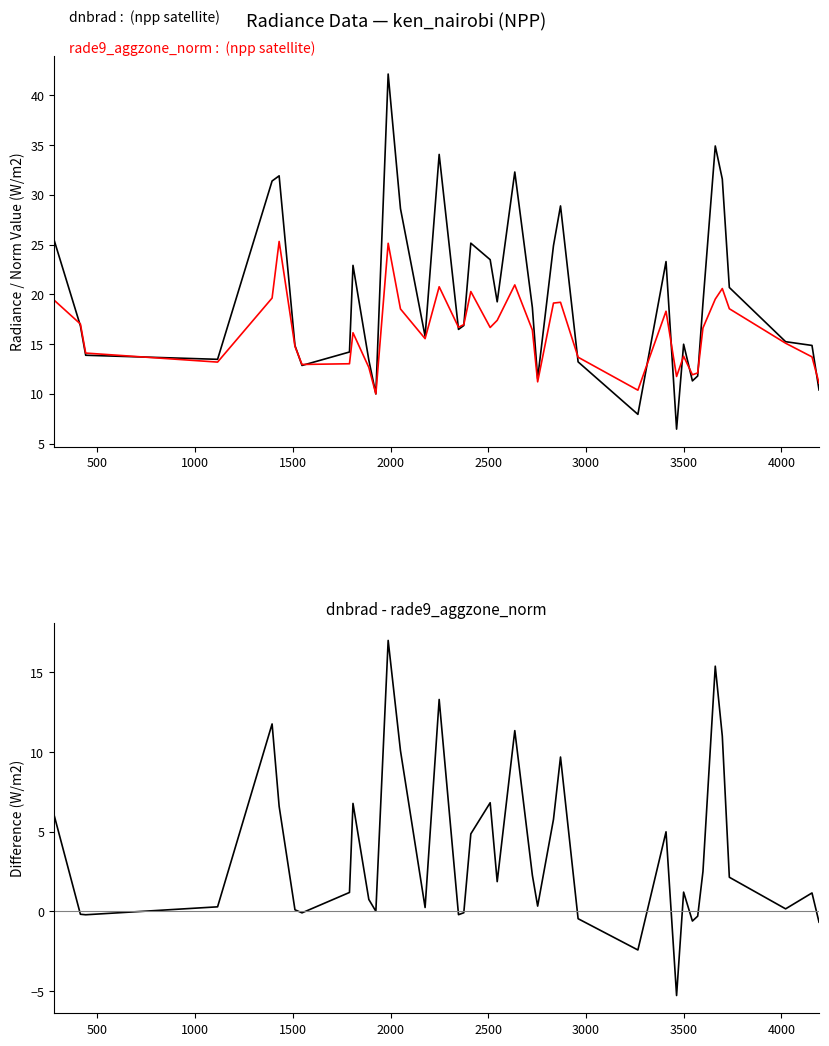

Is the value of dnbrad at 11 greater than the value of dnbrad - rade9_aggzone_norm at 10?

Yes